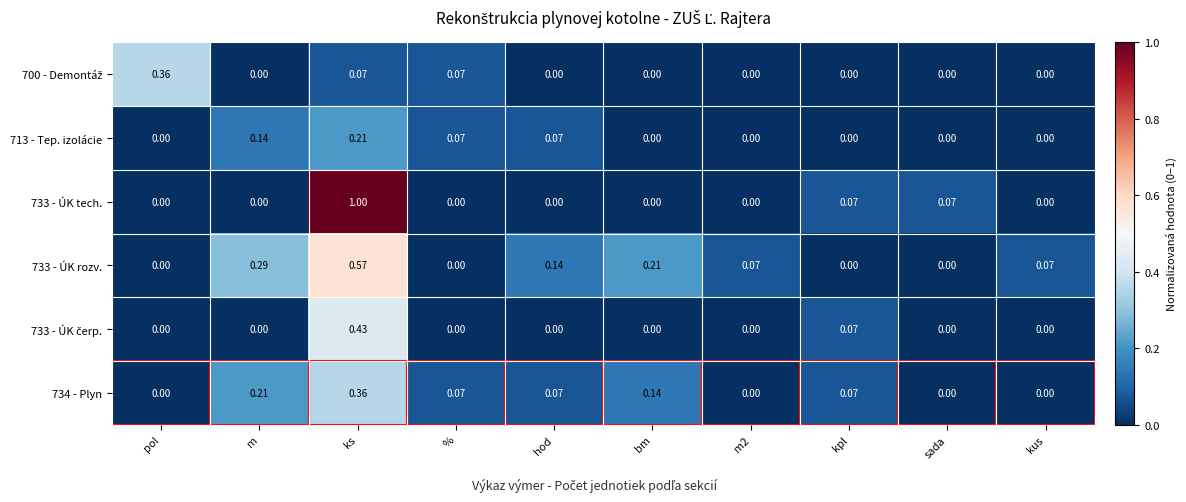

At which category is the sum across all series the highest?

ks